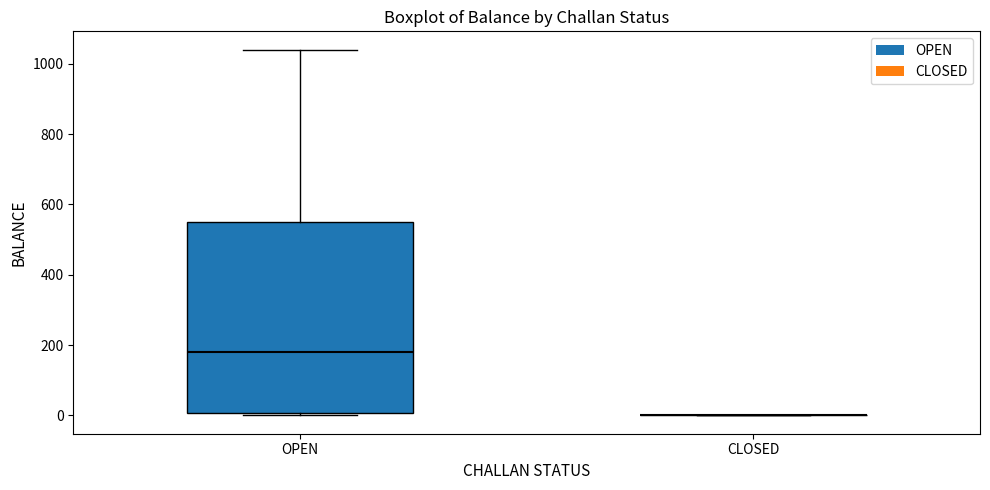

Reading left to right, transcribe this box plot: for each box, give where its median line is, the range the box spans, and where its two whiskers end, as read against the y-axis. The values are not printed on the chart, so give them approximately, as read against the axis.

OPEN: median 180, box 0 to 560, whiskers 0 to 1040
CLOSED: box collapsed to a line at 0, whiskers 0 to 0